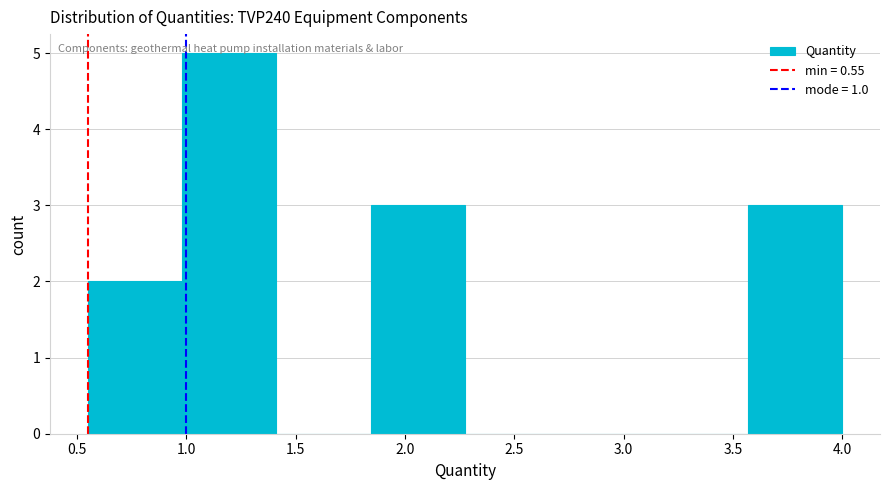

Over which range of the x-axis is the bar tallest?

1.00 to 1.40